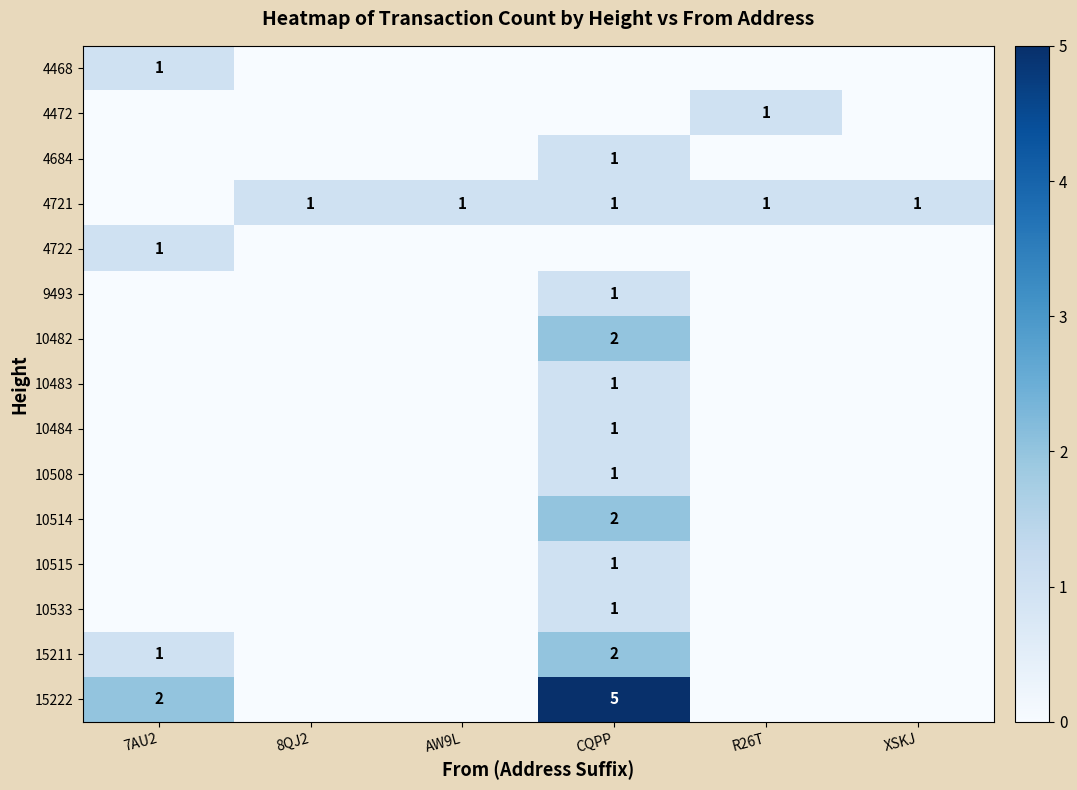

What is the difference between the highest and lowest values at XSKJ?

1